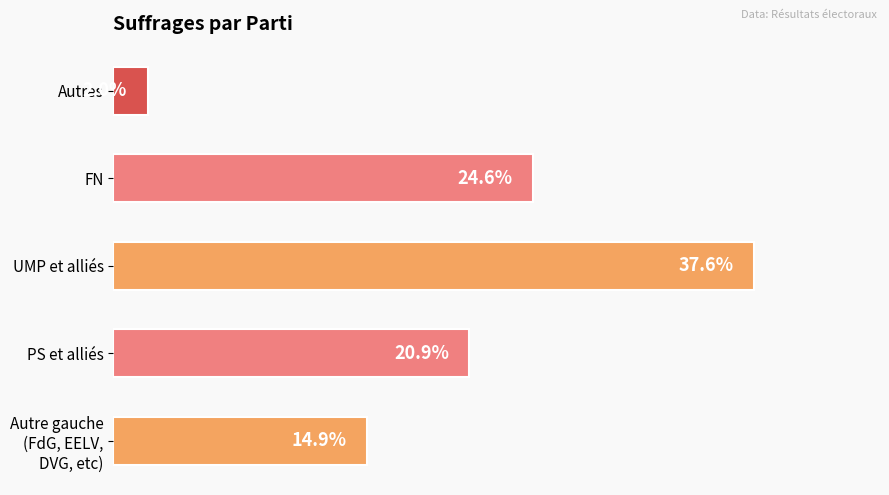

At which category does the chart reach its peak across all series?

UMP et alliés